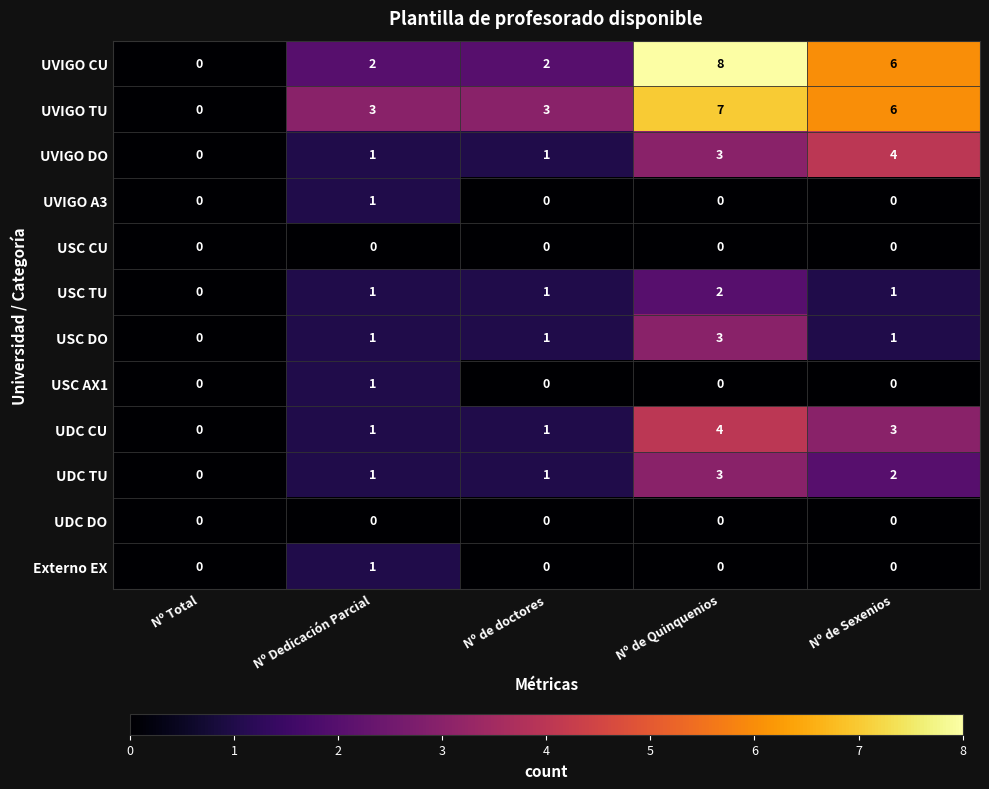

What is the difference between the maximum and minimum values in the USC DO series?

3